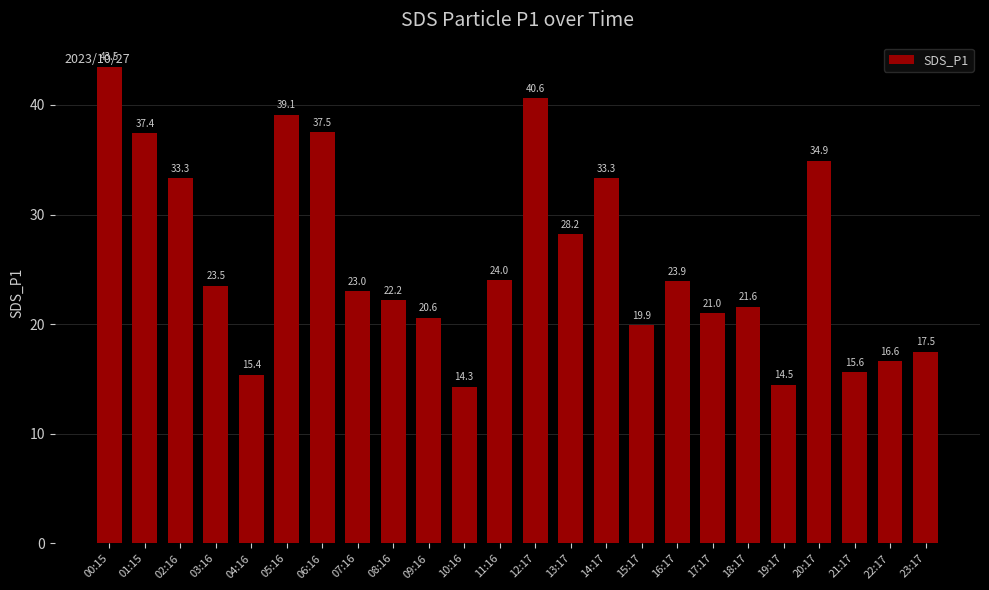

What is the sum of the values at 15:17 and 07:16?

42.9